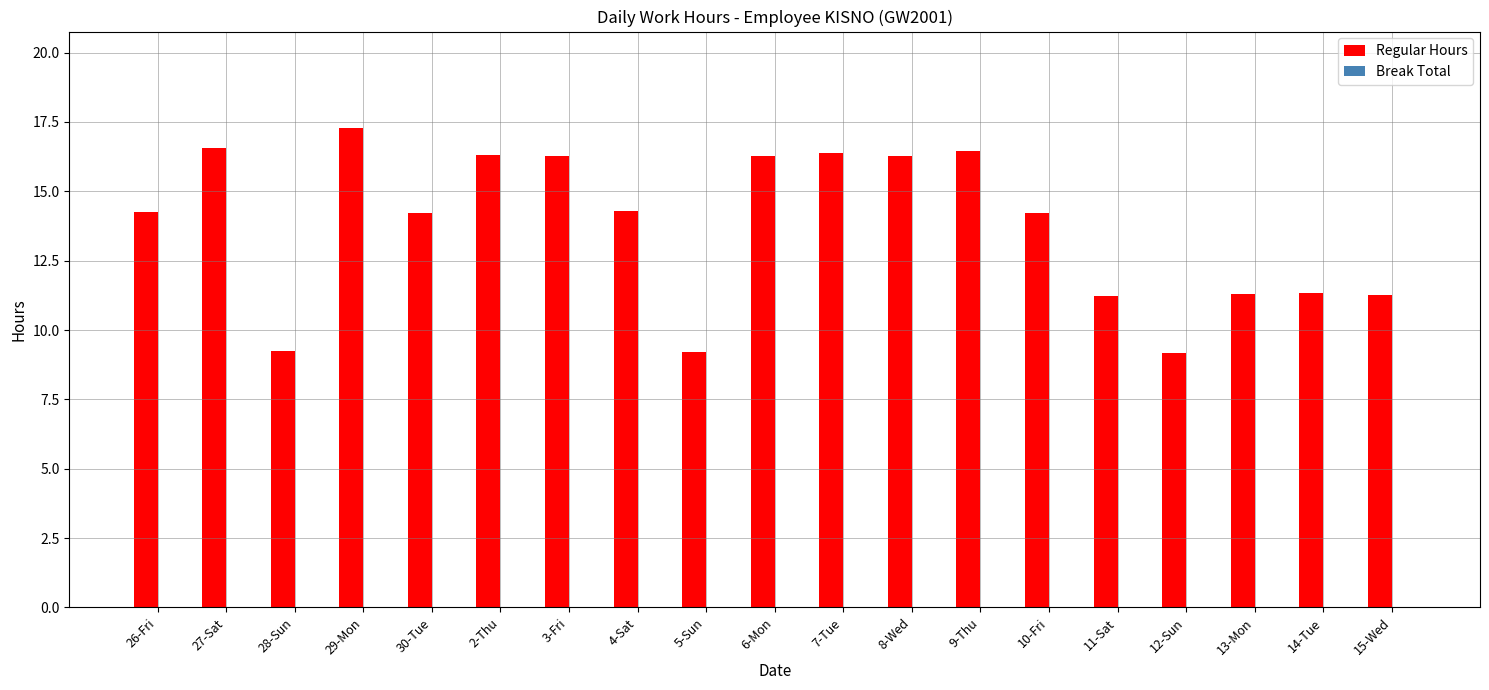

What is the sum of all values?

261.6